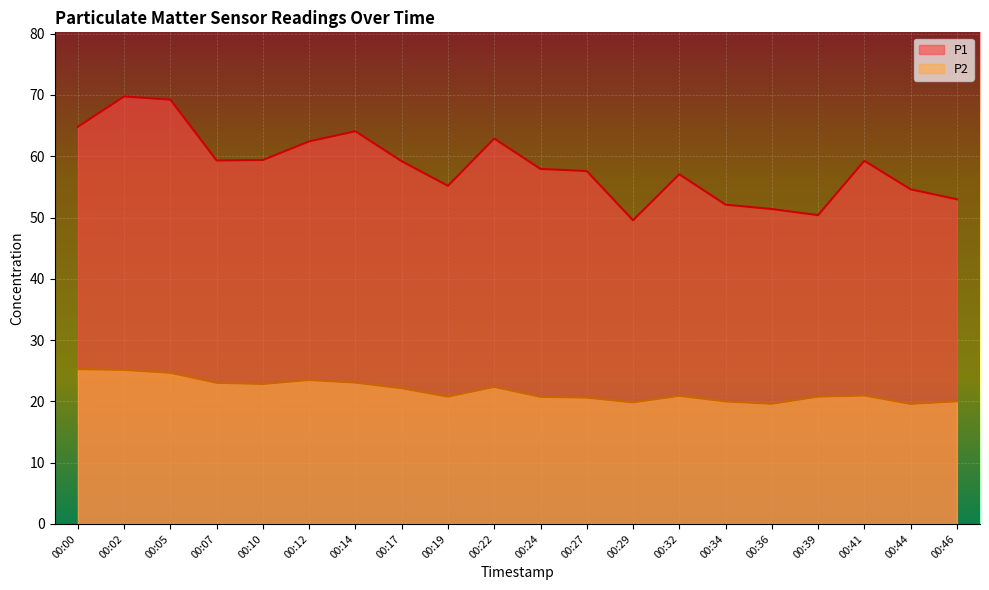

Between 00:05 and 00:10, which series saw the biggest shift?

P1